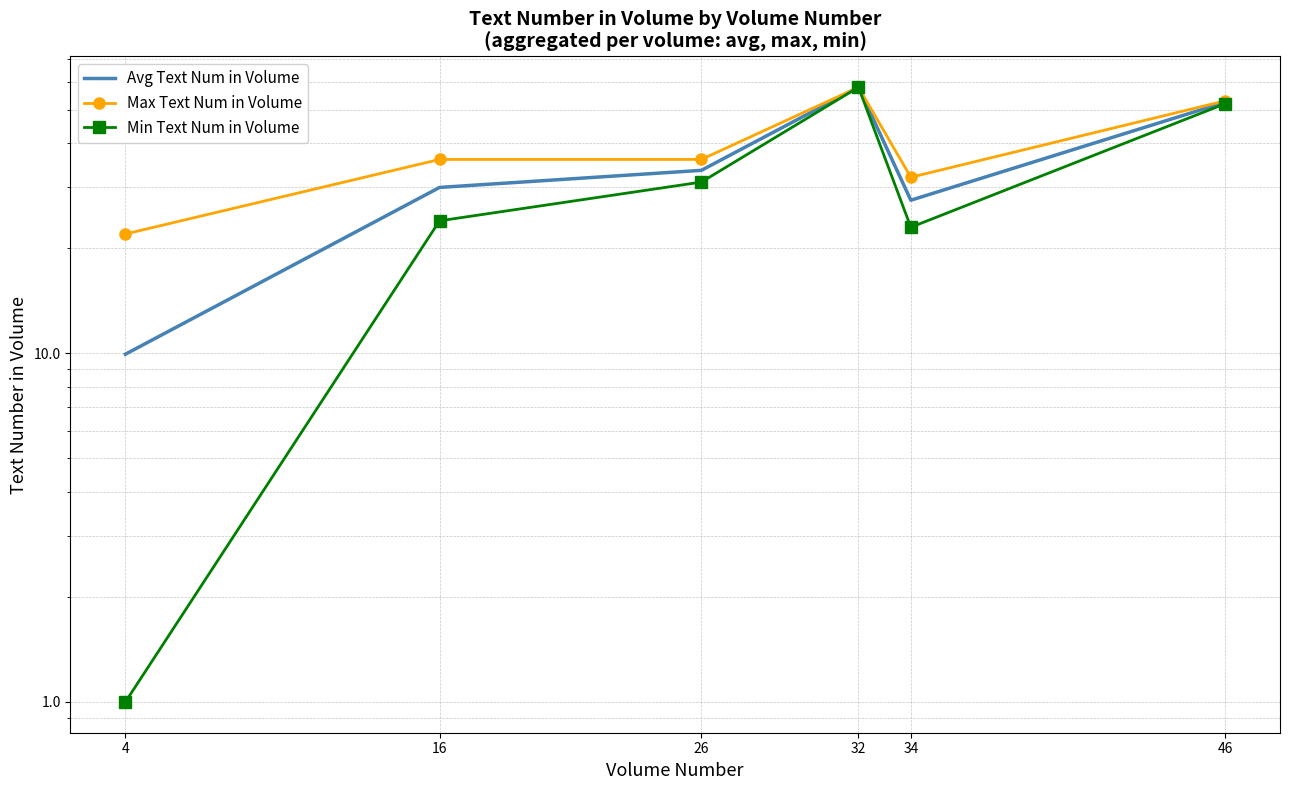

What is the value of the Avg Text Num in Volume point at the 4th from the left?

58.0